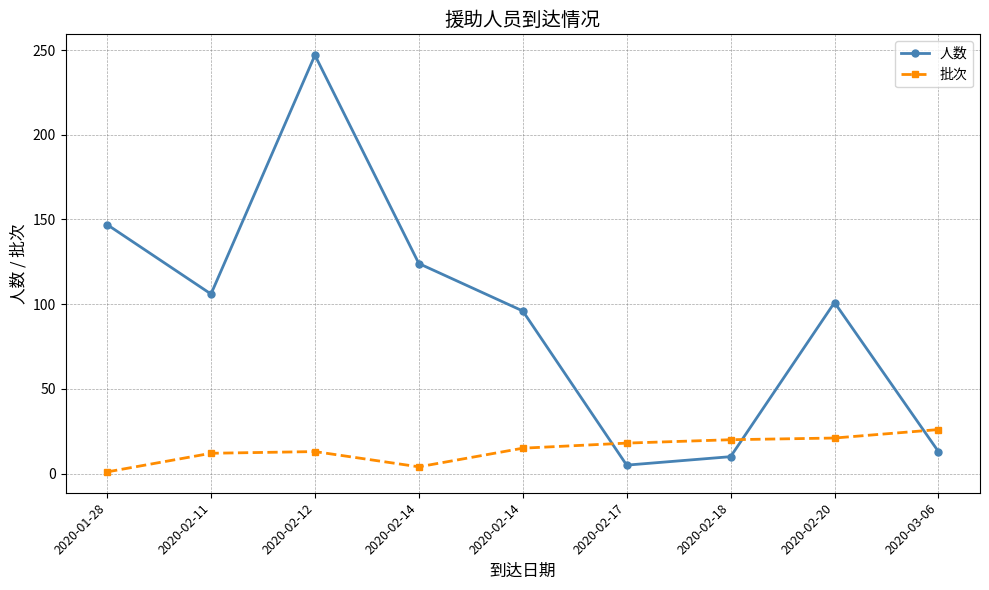

Reading left to right, list all the values displayed in this chart.

人数: 2020-01-28=147	2020-02-11=106	2020-02-12=247	2020-02-14=124	2020-02-14=96	2020-02-17=5	2020-02-18=10	2020-02-20=101	2020-03-06=13
批次: 2020-01-28=1	2020-02-11=12	2020-02-12=13	2020-02-14=4	2020-02-14=15	2020-02-17=18	2020-02-18=20	2020-02-20=21	2020-03-06=26